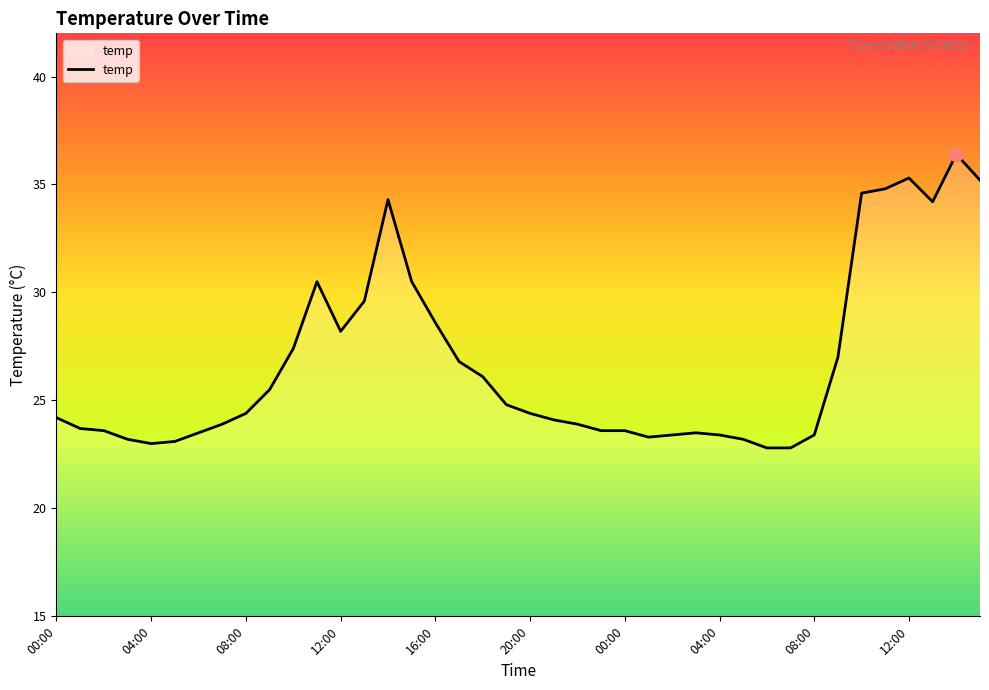

What is the minimum value shown in the chart?

22.8